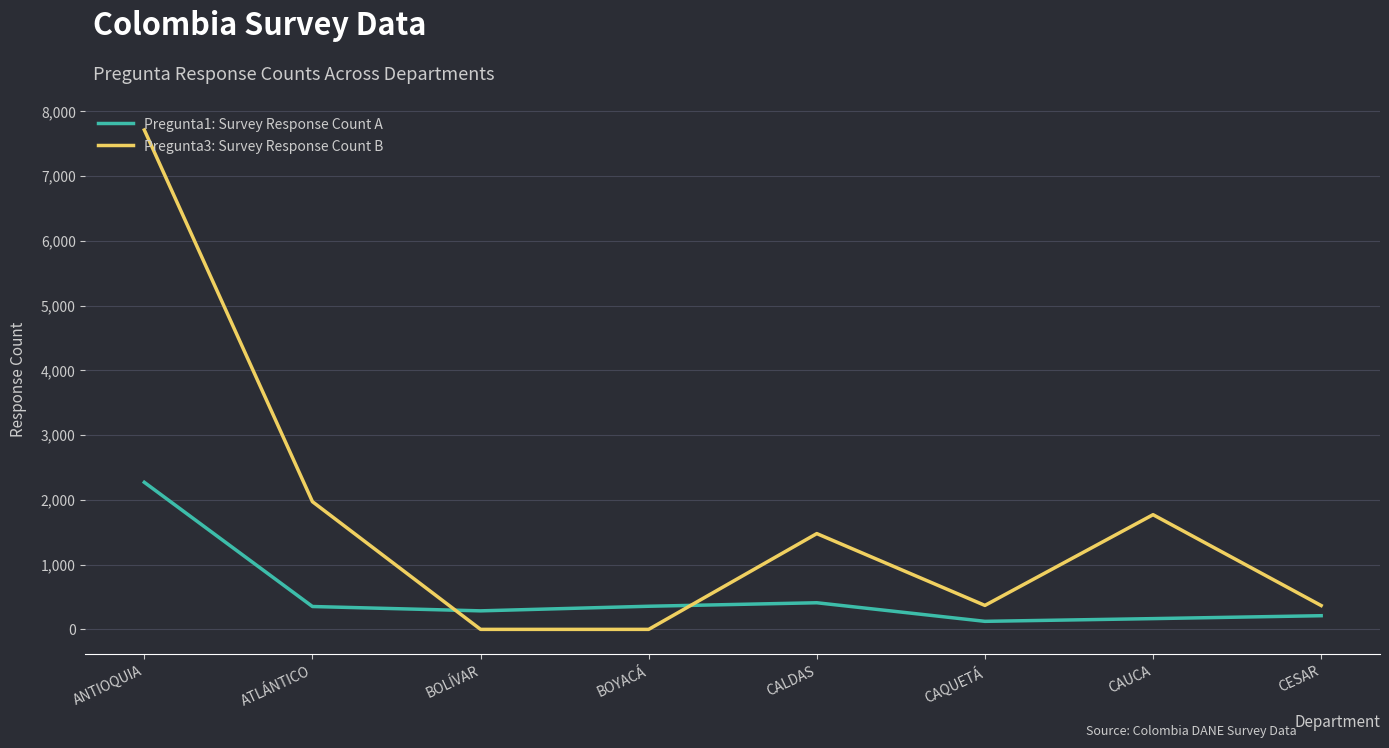

At which category does the chart reach its peak across all series?

ANTIOQUIA